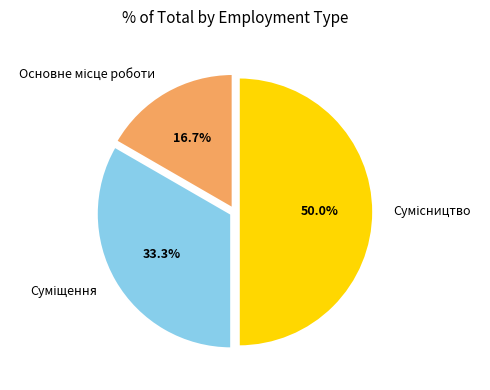

What is the total percentage of Суміщення and Основне місце роботи?

50.0%